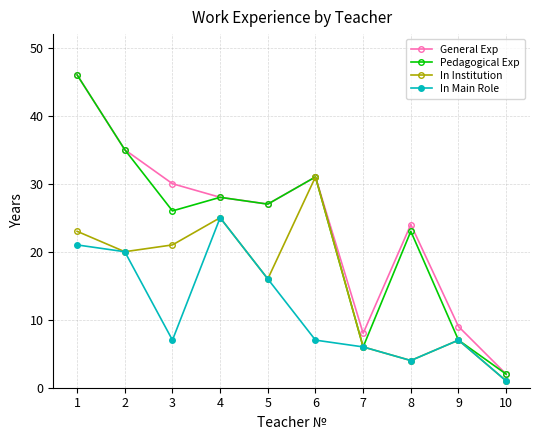

What is the value of the Pedagogical Exp point at the 7th from the left?

6